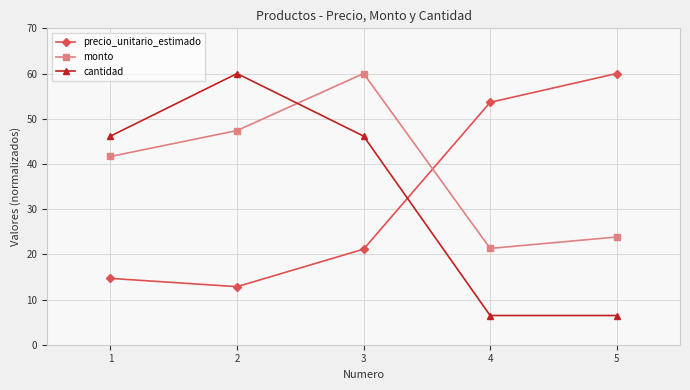

What is the spread (max minus min) of values at 5?

53.5